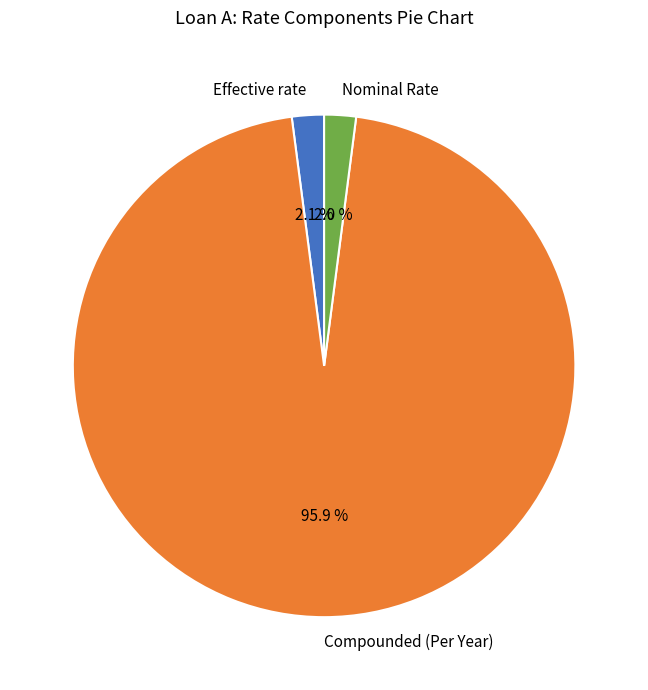

Which slice is the largest?

Compounded (Per Year)